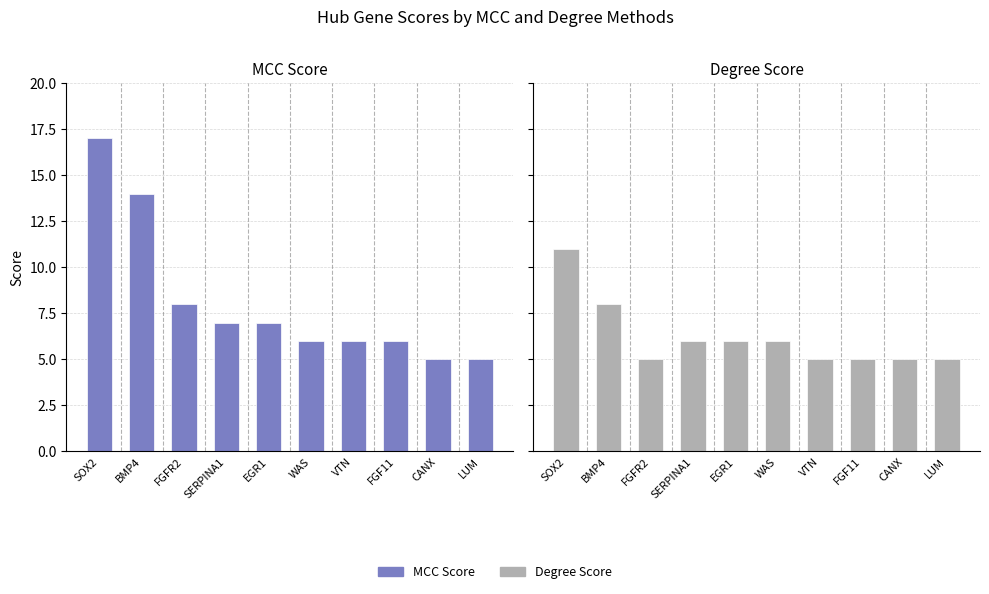

Which series has the widest spread of values?

MCC Score